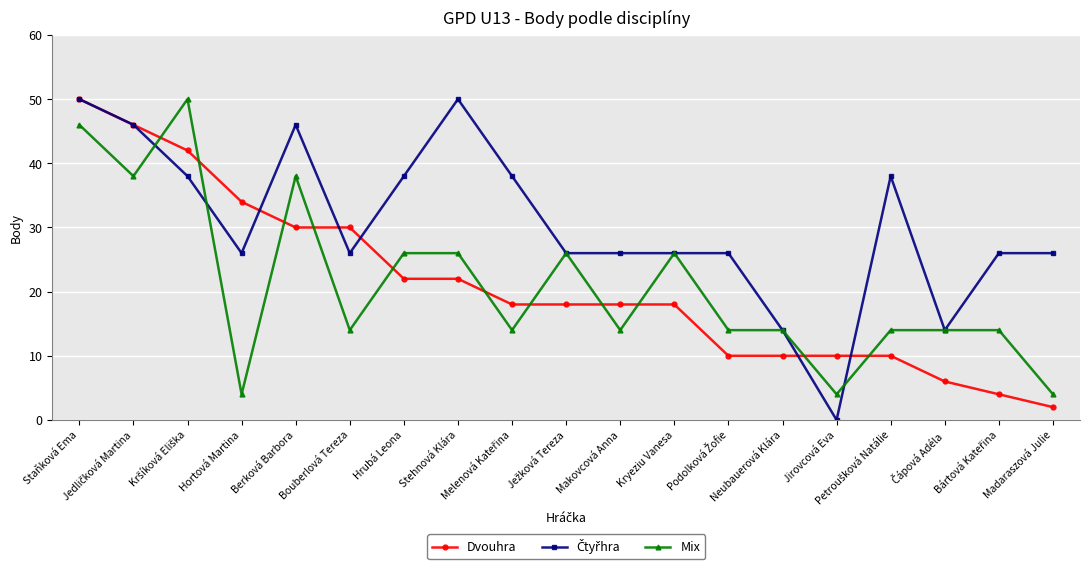

What is the label of the 7th point from the left?

Hrubá Leona